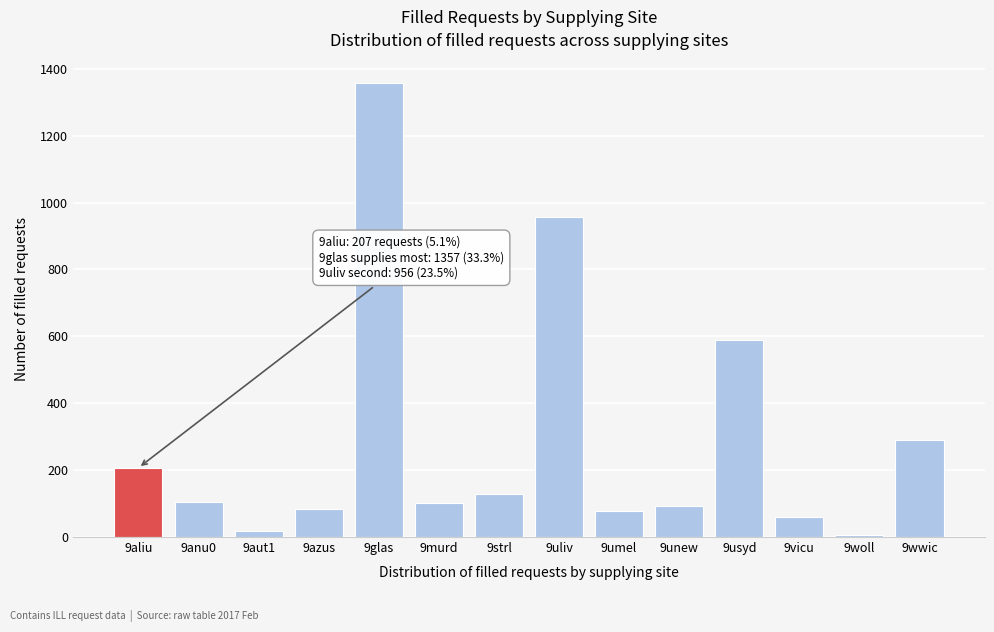

Approximately how many times larger is the value at 9vicu compared to 9umel?

0.8